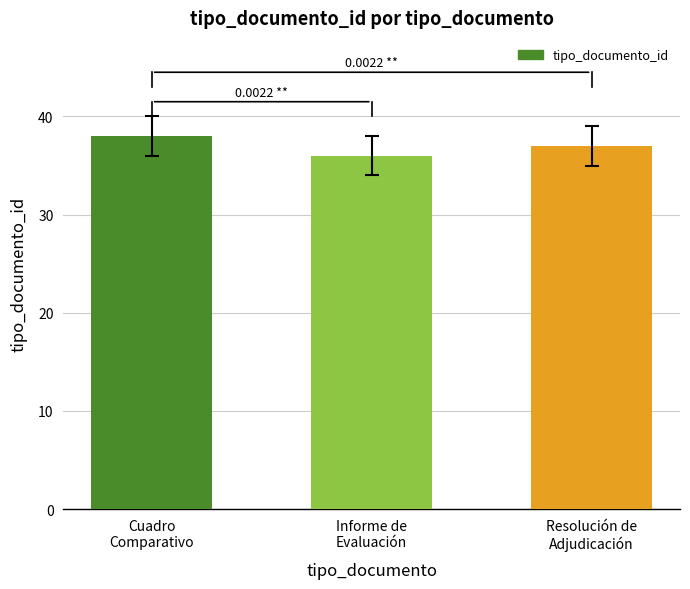

What position from the left is Cuadro
Comparativo?

1